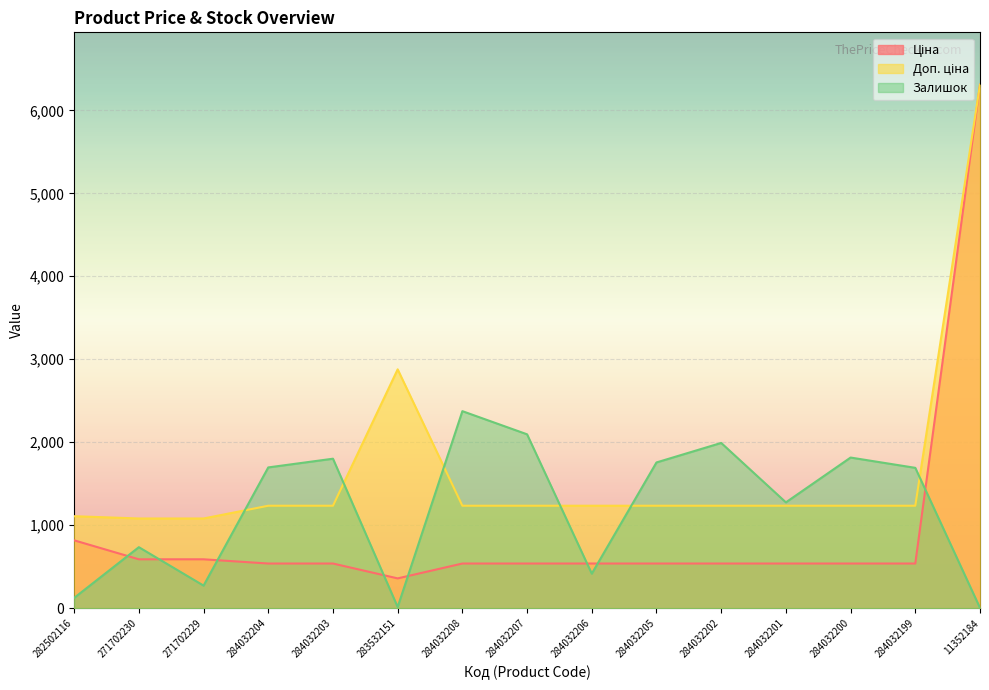

Which label corresponds to the smallest value in the chart?

11352184